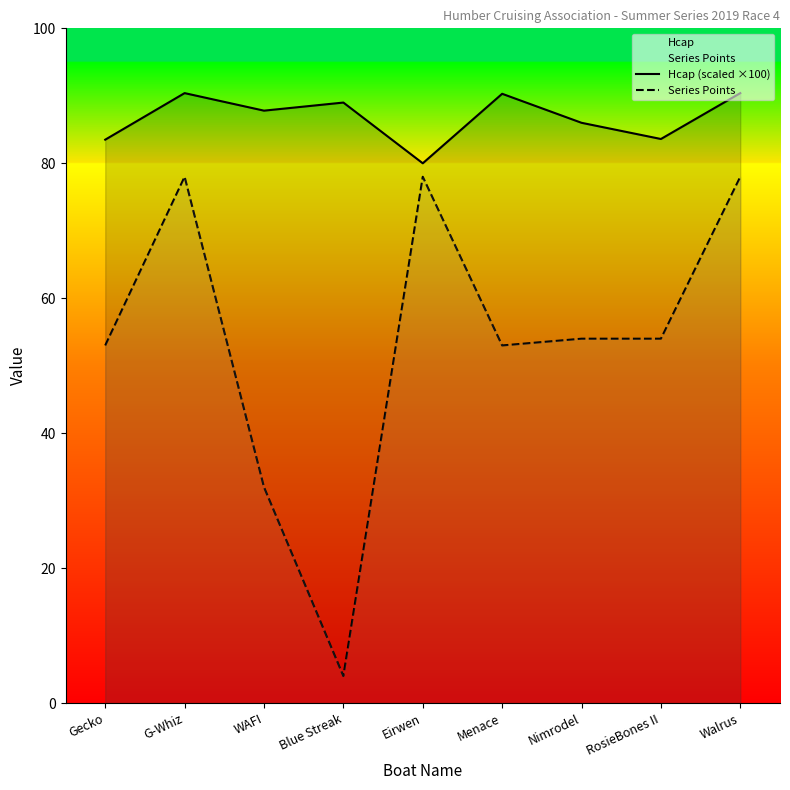

At which category does the chart reach its minimum across all series?

Blue Streak